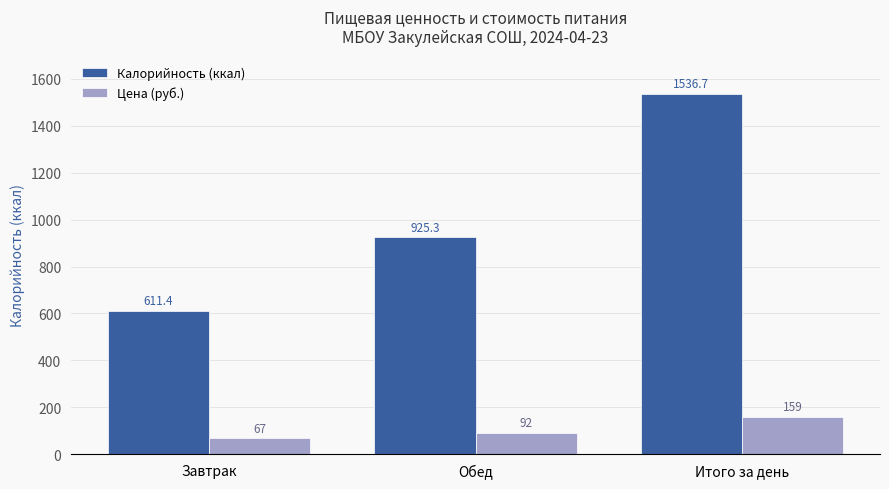

Which series has the largest range (max minus min)?

Калорийность (ккал)